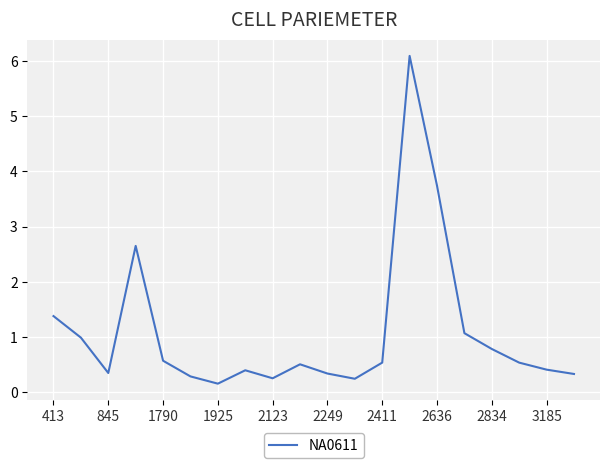

What is the greatest value displayed?

6.1